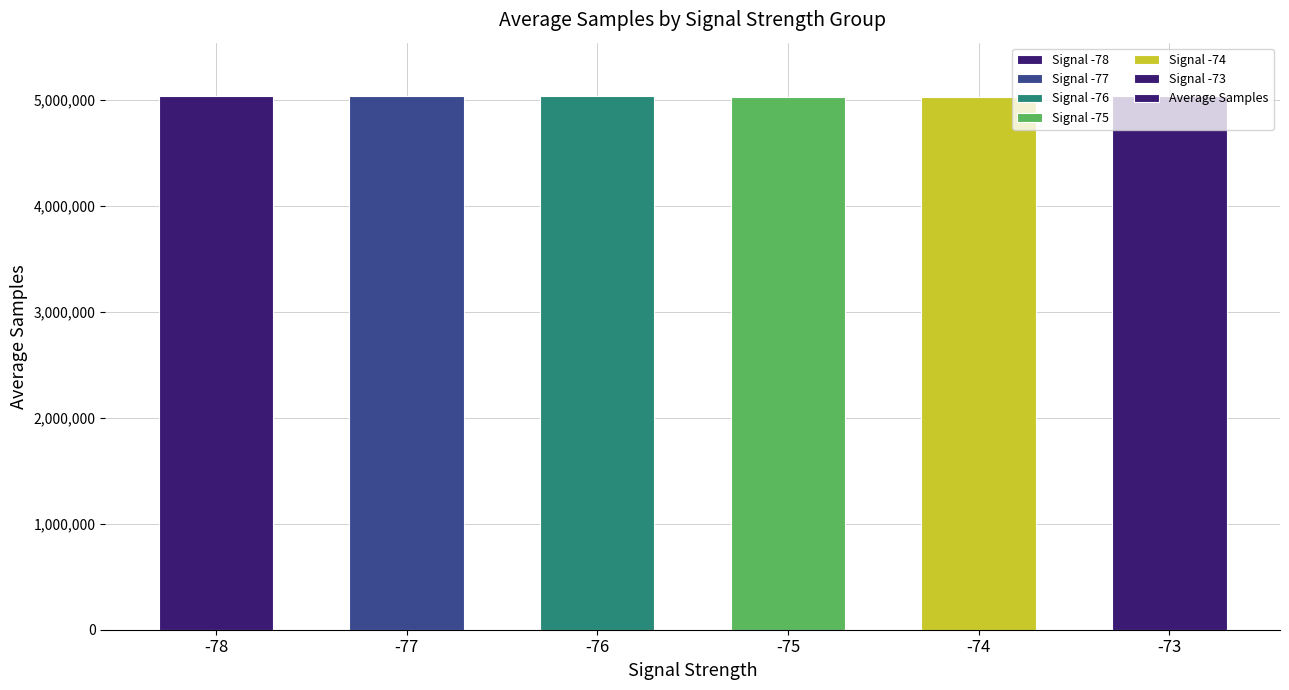

What is the difference between the maximum and minimum values?

7010.5